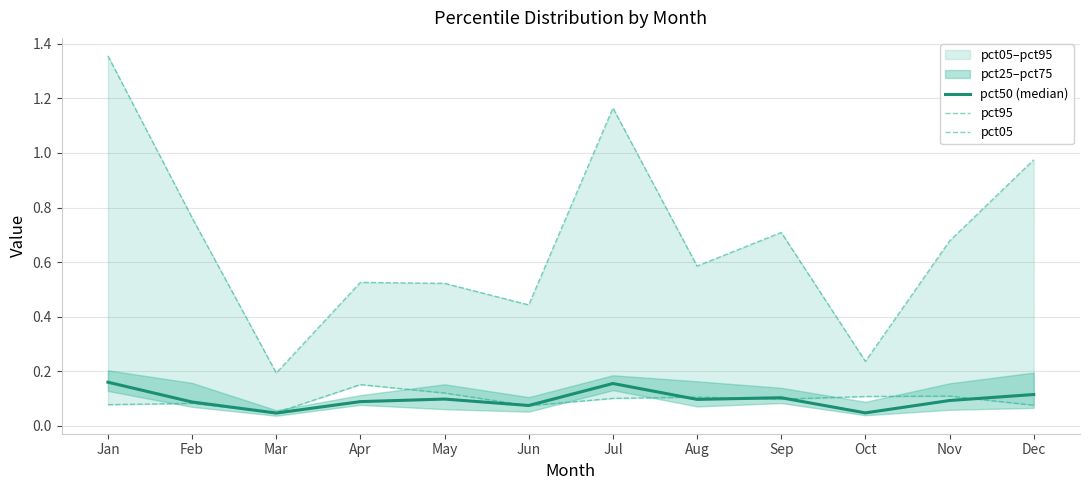

What is the total value across all series at Apr?

0.8